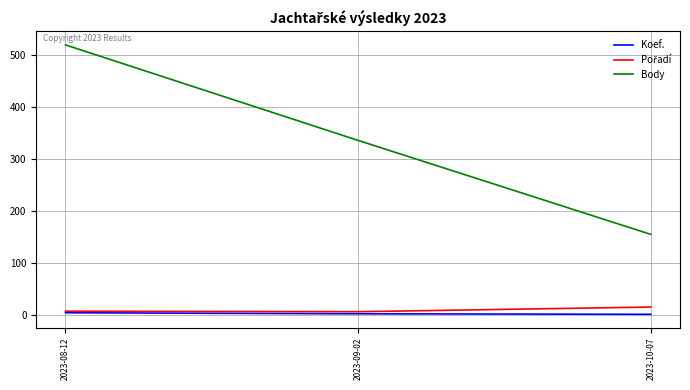

How many Koef. values are between 1 and 4?

3